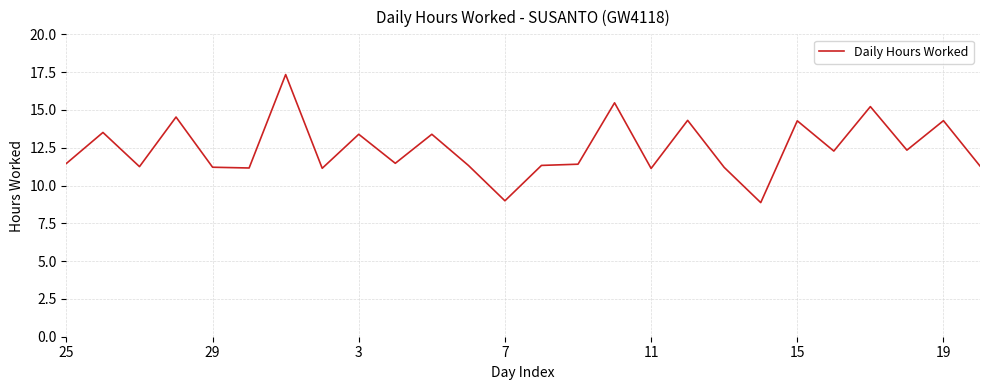

What is the smallest value displayed?

8.9